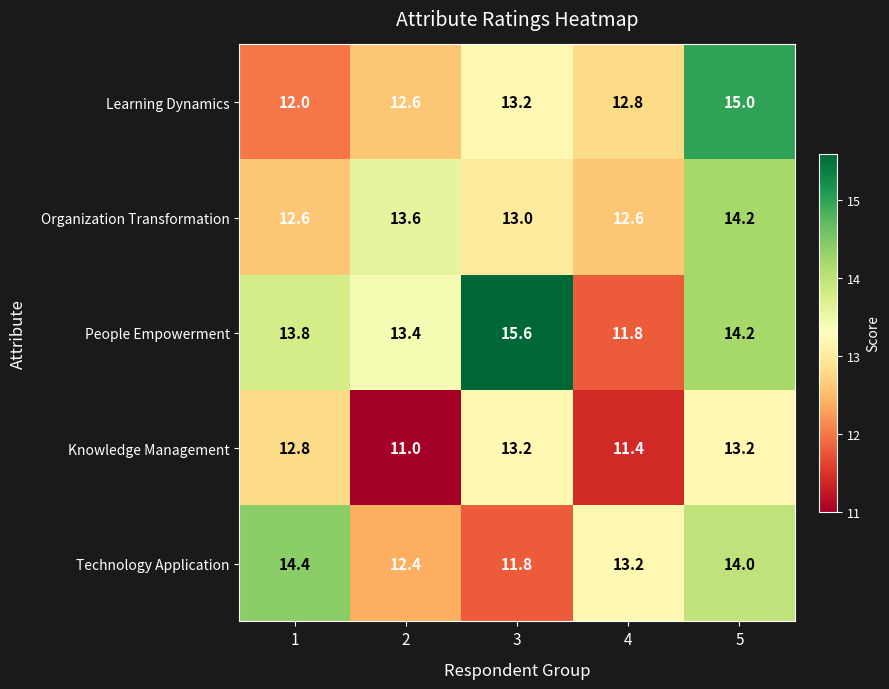

What is the difference between the highest and lowest values at 3?

3.8